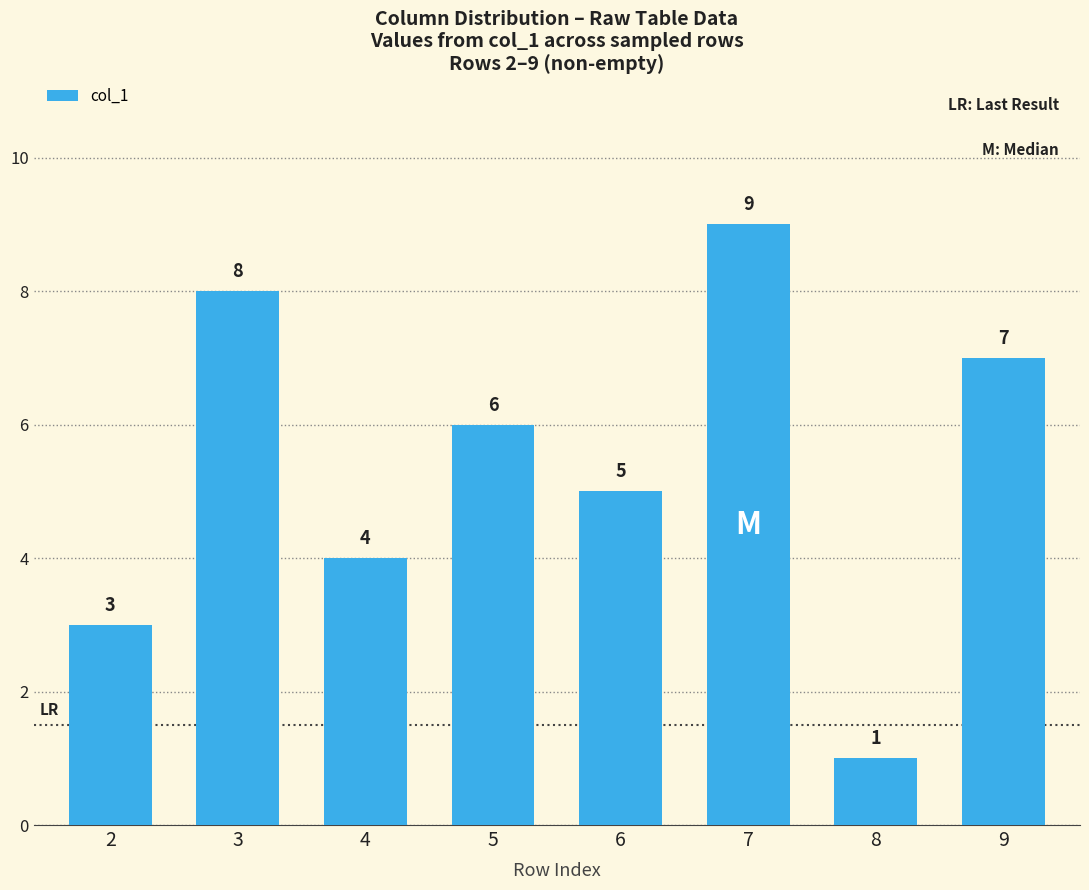

Are the bars grouped side by side (vs. stacked)?

No